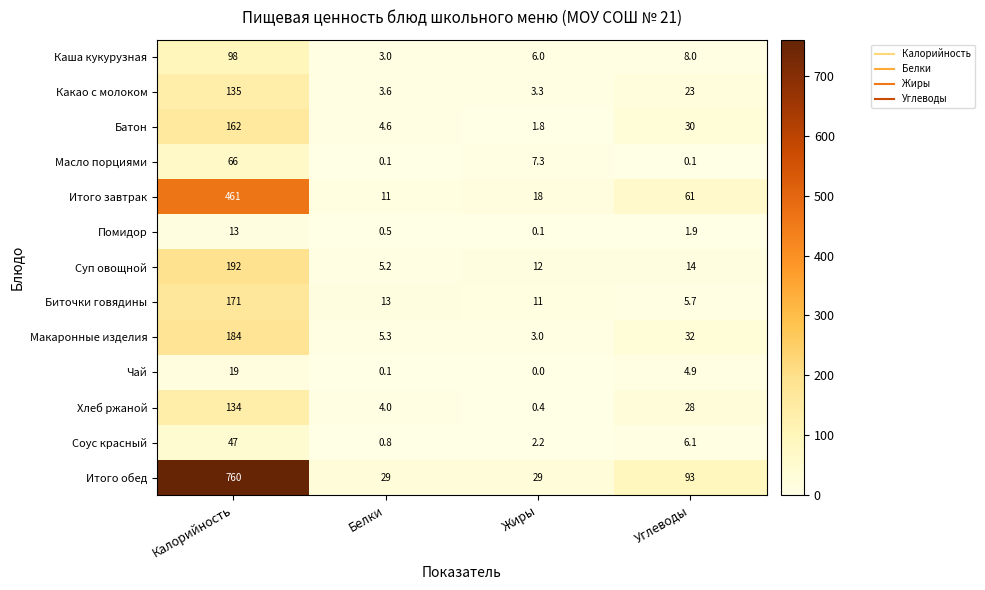

What is the average value of the Помидор series?

3.9